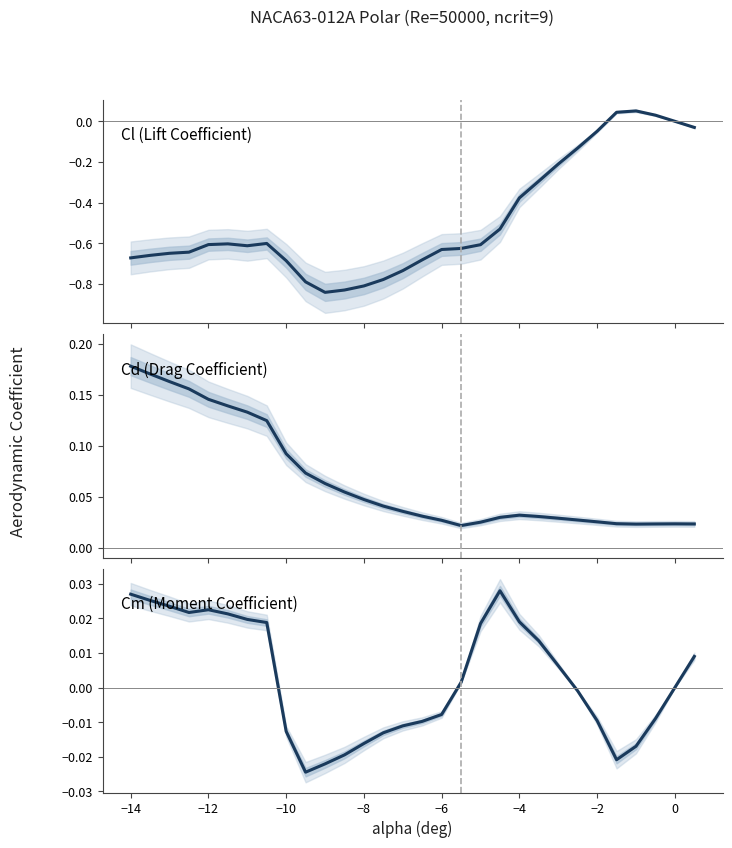

Reading right to left, transcribe all the data shown in this chart.

Cl: -0.0	0.0	0.0	0.1	0.0	-0.0	-0.1	-0.2	-0.3	-0.4	-0.5	-0.6	-0.6	-0.6	-0.7	-0.7	-0.8	-0.8	-0.8	-0.8	-0.8	-0.7	-0.6	-0.6	-0.6	-0.6	-0.6	-0.6	-0.7	-0.7
Cd: 0.0	0.0	0.0	0.0	0.0	0.0	0.0	0.0	0.0	0.0	0.0	0.0	0.0	0.0	0.0	0.0	0.0	0.0	0.1	0.1	0.1	0.1	0.1	0.1	0.1	0.1	0.2	0.2	0.2	0.2
Cm: 0.0	0.0	-0.0	-0.0	-0.0	-0.0	-0.0	0.0	0.0	0.0	0.0	0.0	0.0	-0.0	-0.0	-0.0	-0.0	-0.0	-0.0	-0.0	-0.0	-0.0	0.0	0.0	0.0	0.0	0.0	0.0	0.0	0.0